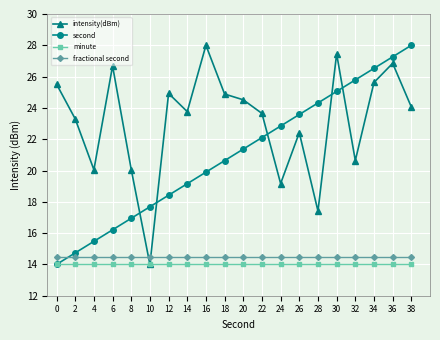

What is the value of the second point at the 5th from the left?

16.9